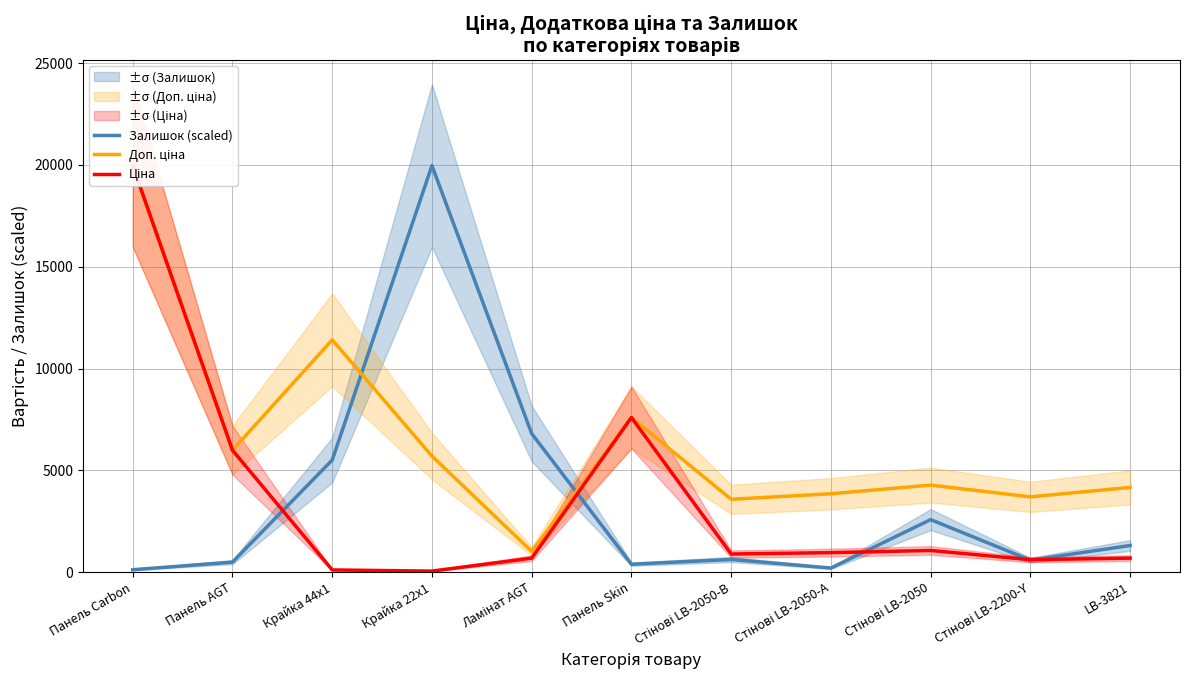

Where do Ціна and Залишок (scaled) first cross each other?

Панель AGT and Крайка 44x1